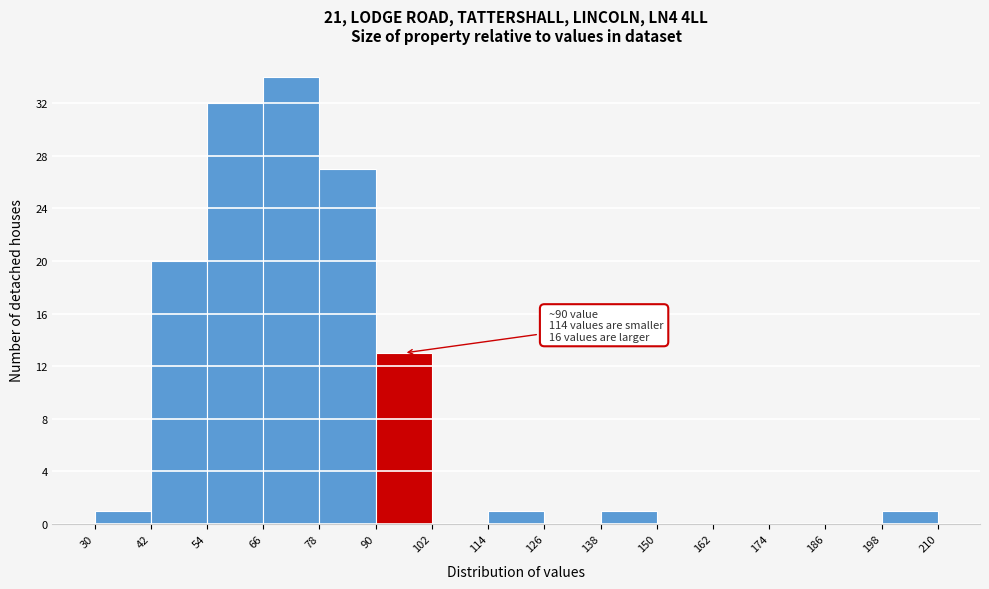

Which range on the x-axis has the tallest bar?

66 to 78